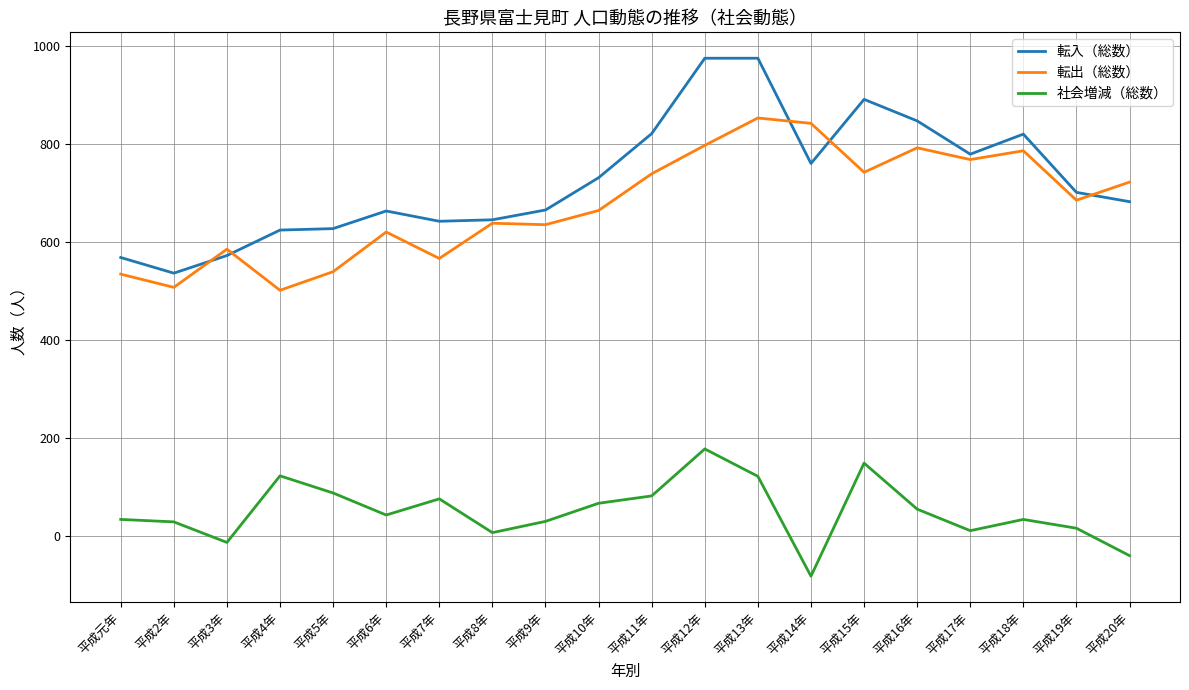

At which label does 転入（総数） reach its minimum?

平成2年